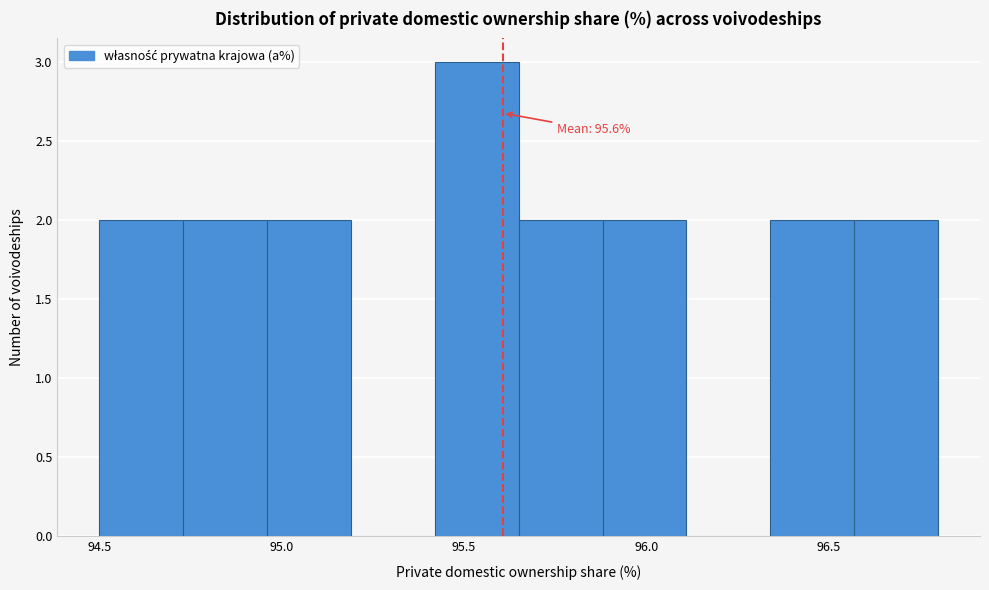

Over which range of the x-axis is the bar tallest?

95.42 to 95.65